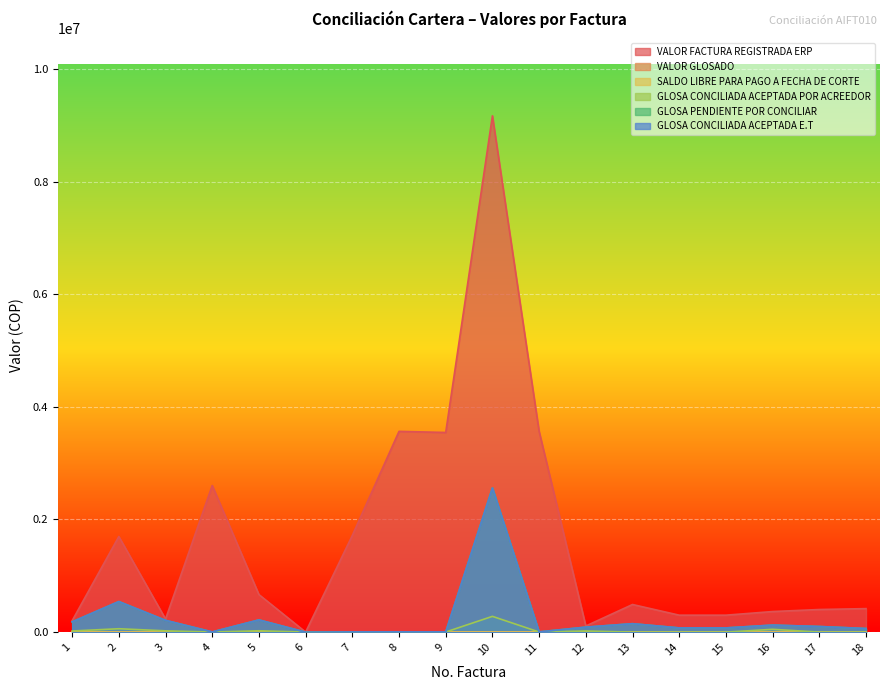

How many interior local peaks does the GLOSA PENDIENTE POR CONCILIAR series have?

5